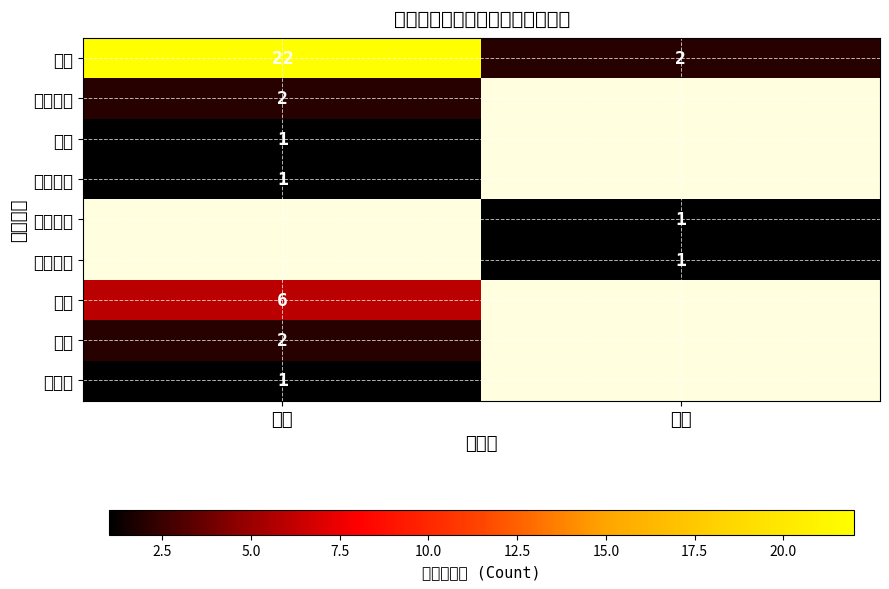

What is the maximum value shown in the chart?

22.0